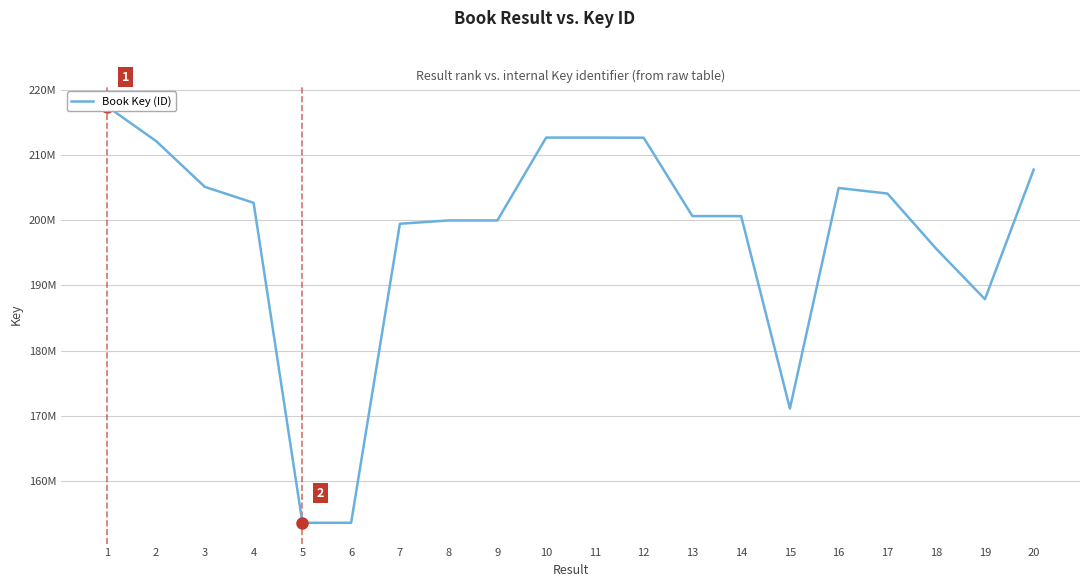

Reading left to right, what are all the values shown in this chart?

1=217395793	2=212116802	3=205099871	4=202657815	5=153628057	6=153628186	7=199444235	8=199956882	9=199957032	10=212651736	11=212651942	12=212634253	13=200619759	14=200617808	15=171140921	16=204926421	17=204077520	18=195620976	19=187893143	20=207742751